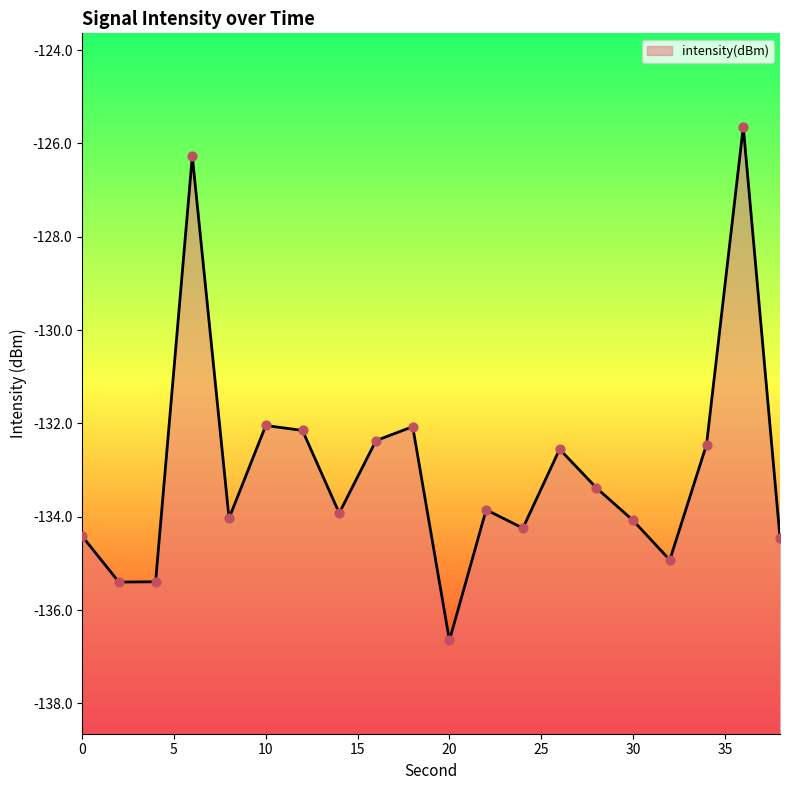

Which has a higher value, 16 or 34?

16